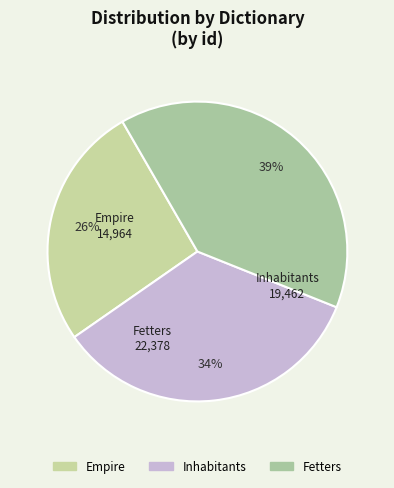

Rank the categories by value from highest to lowest.

Fetters, Inhabitants, Empire